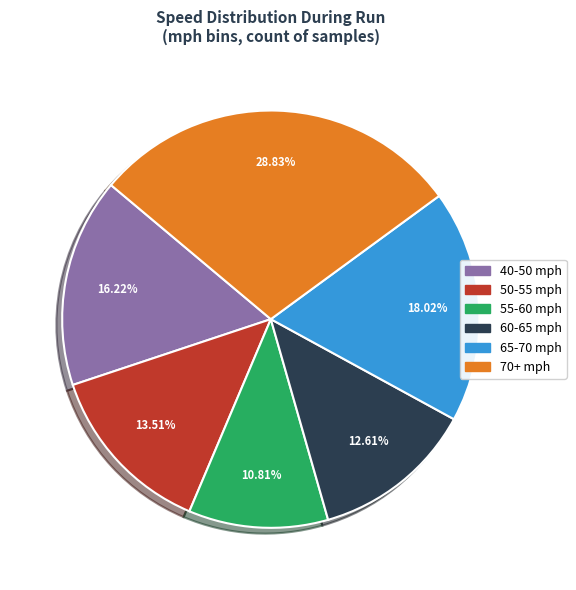

Is the sum of 50-55 mph and 40-50 mph greater than half?

No